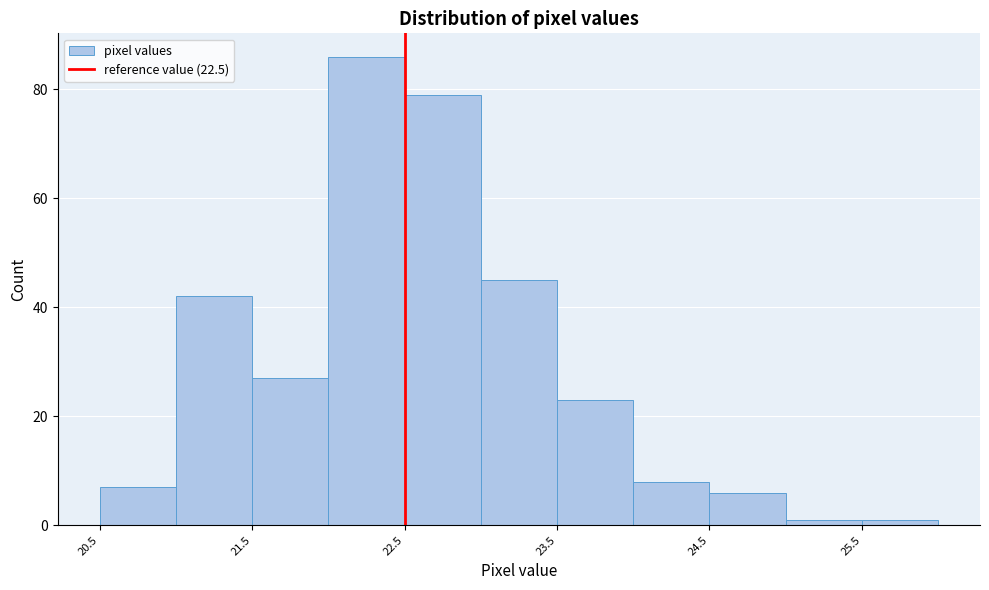

Which range on the x-axis has the tallest bar?

22.0 to 22.5